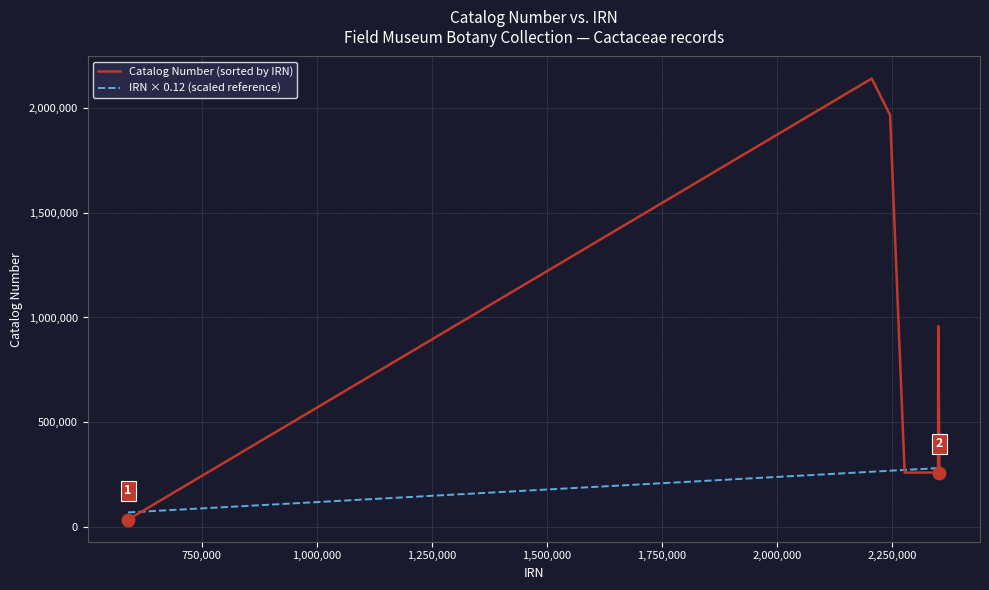

What are all the series names shown in the legend?

Catalog Number (sorted by IRN), IRN × 0.12 (scaled reference)